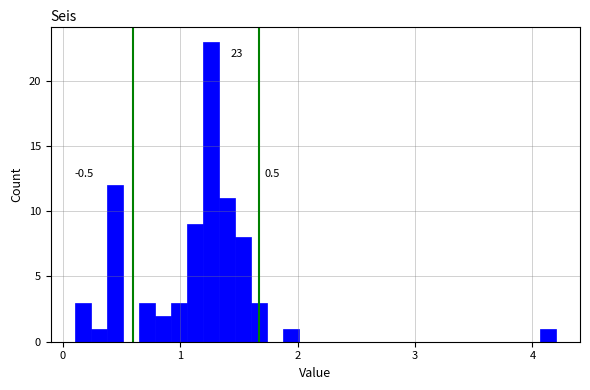

Read against the x-axis, roughly where is the centre of the tallest bar?

1.3